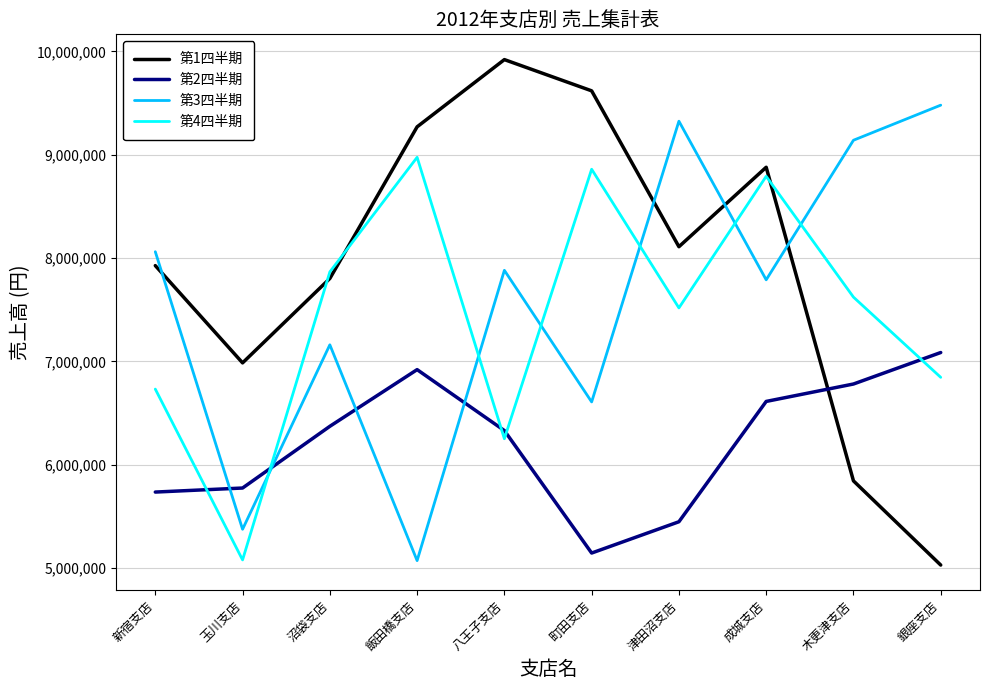

What are all the series names shown in the legend?

第1四半期, 第2四半期, 第3四半期, 第4四半期